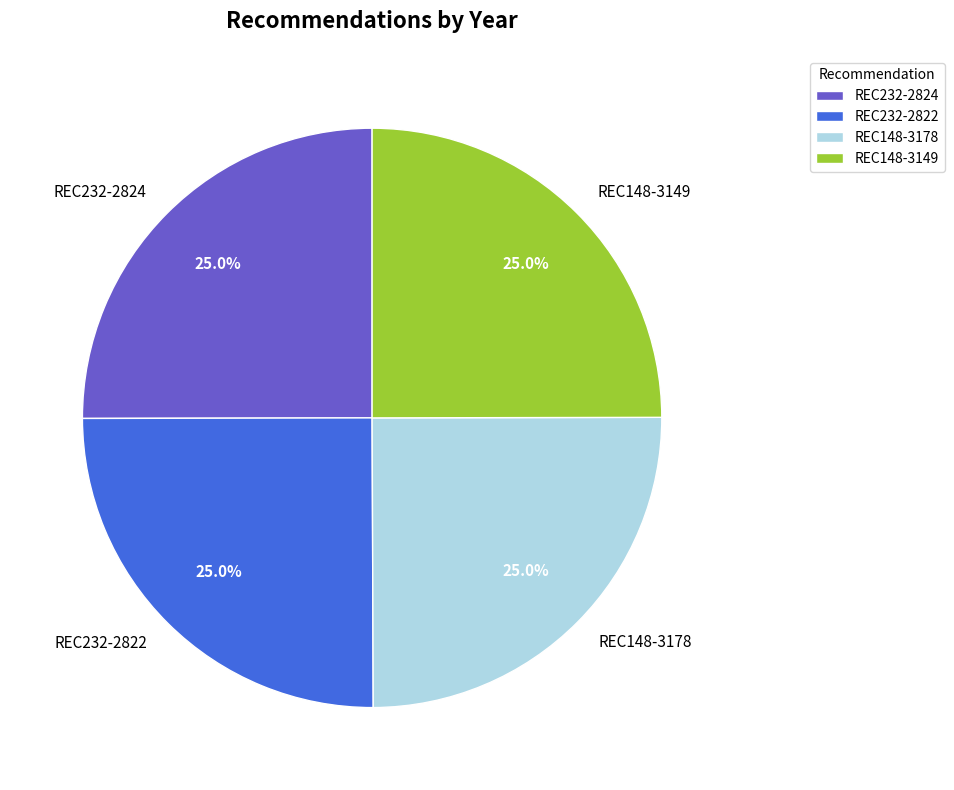

Is REC232-2822 the majority of the pie?

No